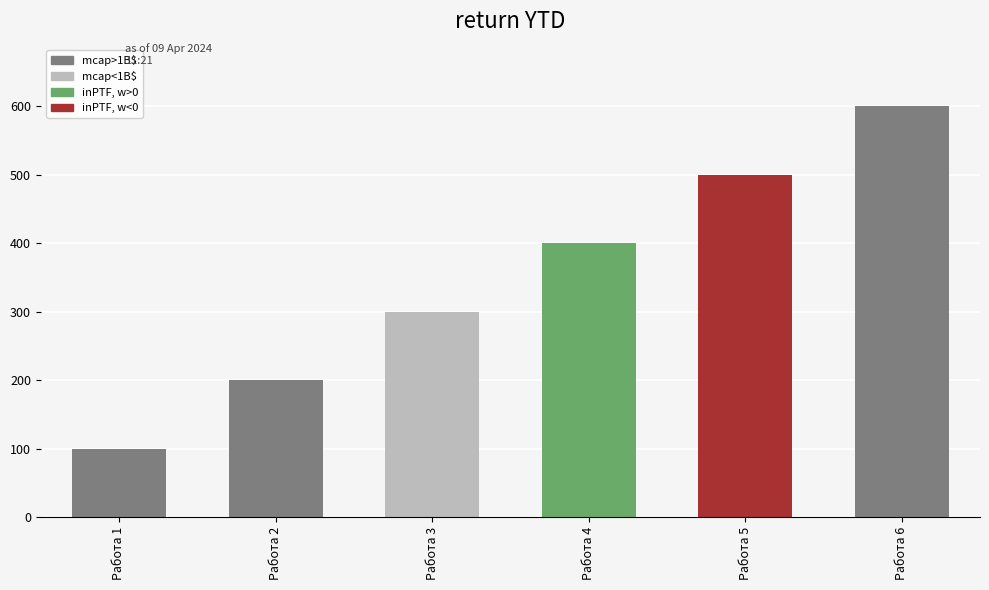

How many series are shown in this chart?

1